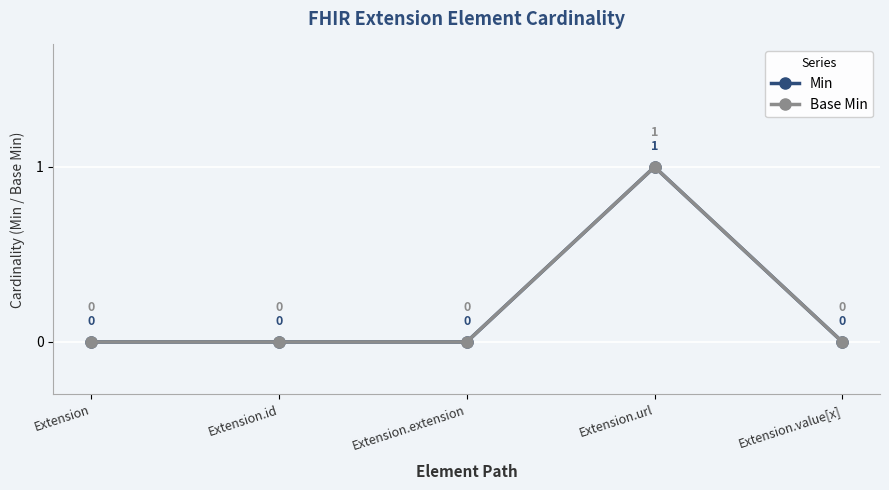

Does the chart have visible grid lines?

Yes